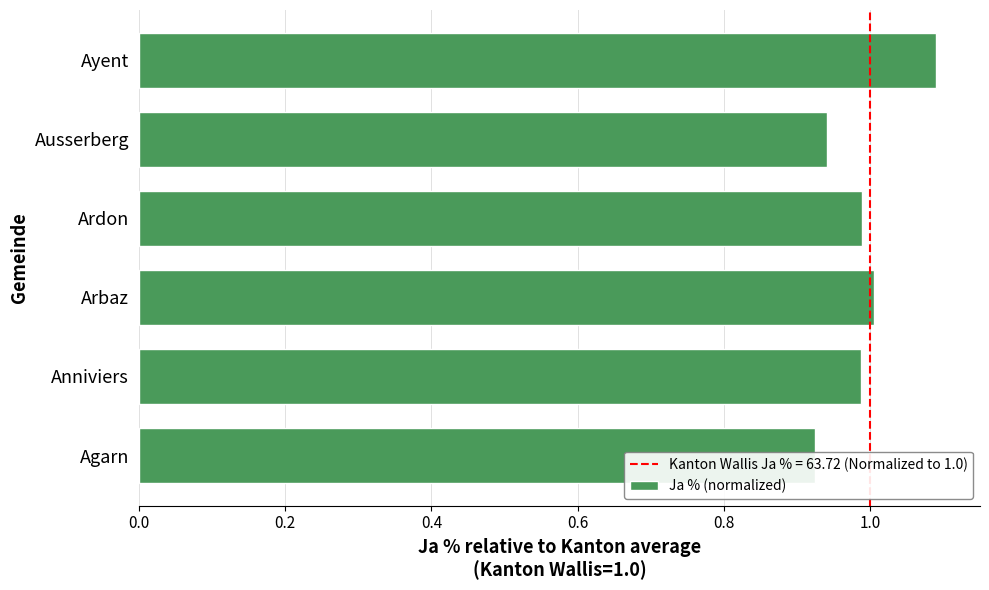

What is the average value?

1.0